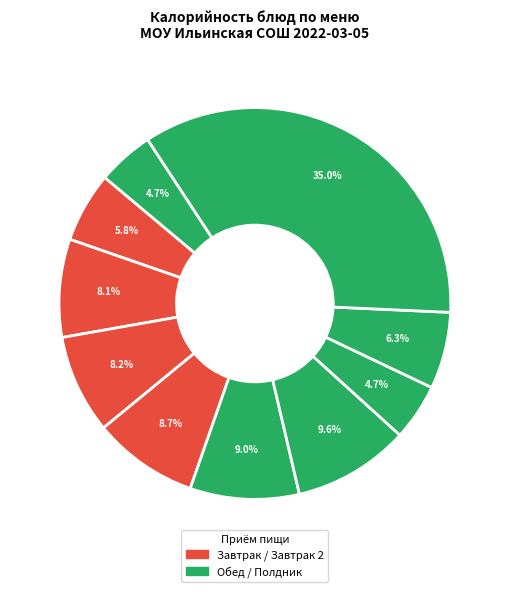

How many slices are in this pie chart?

10